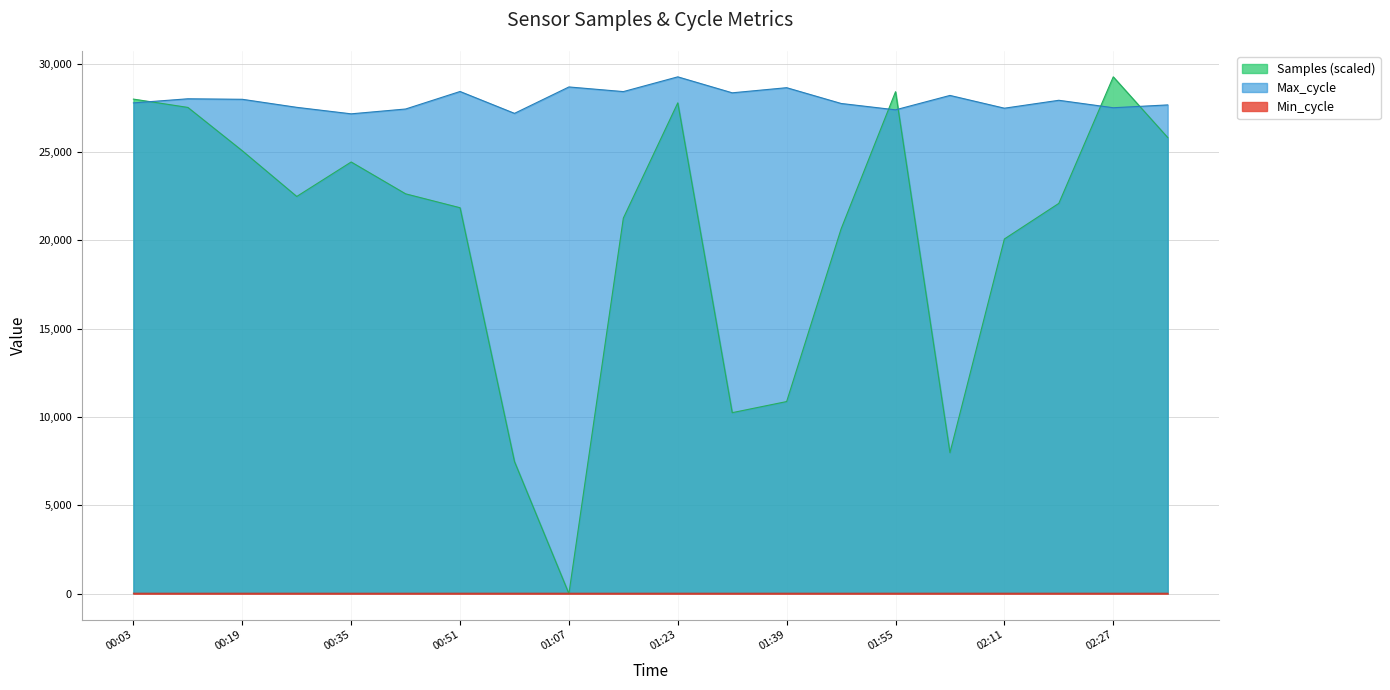

Where does the Samples series first go above 22489?

00:03